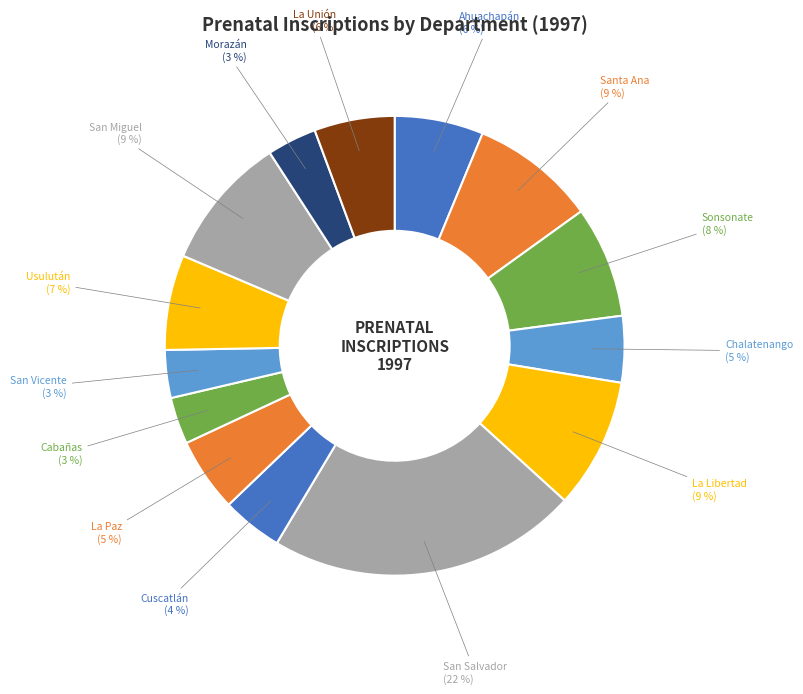

To the nearest percent, what is the combined percentage of La Paz and Usulután?

12%